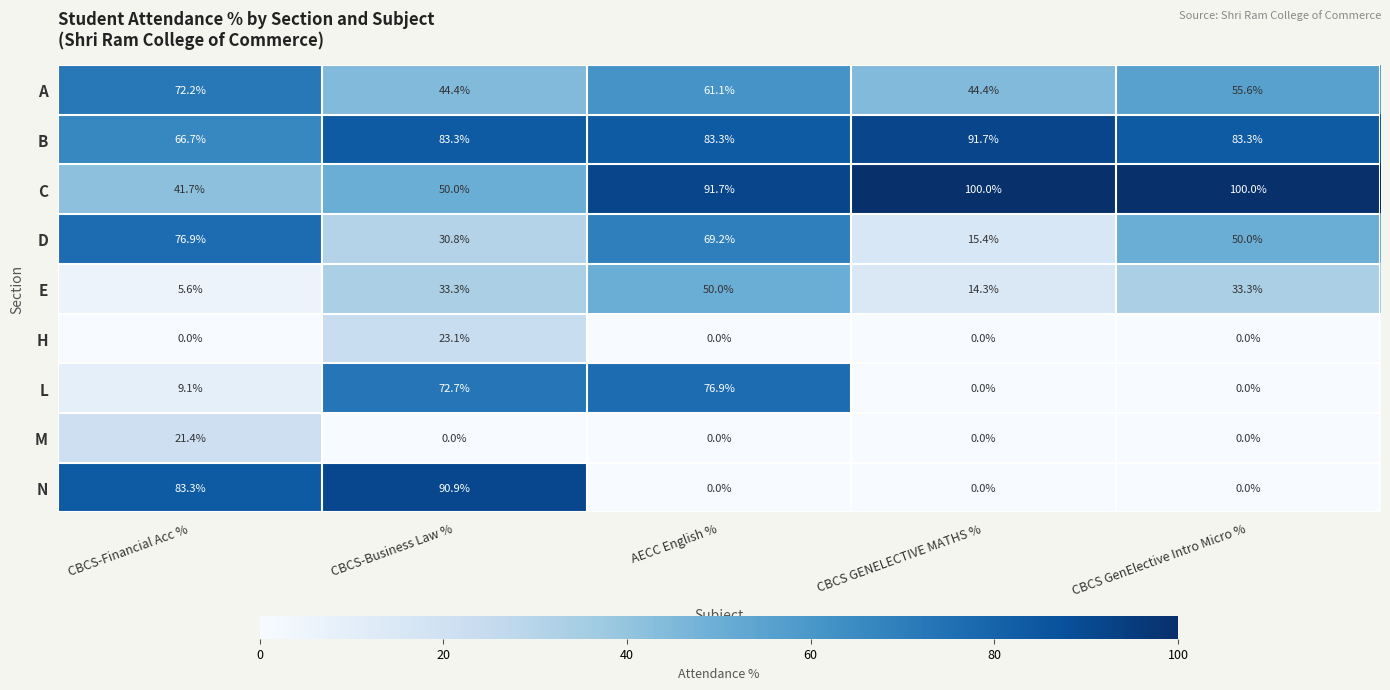

How many distinct data groups are displayed?

9